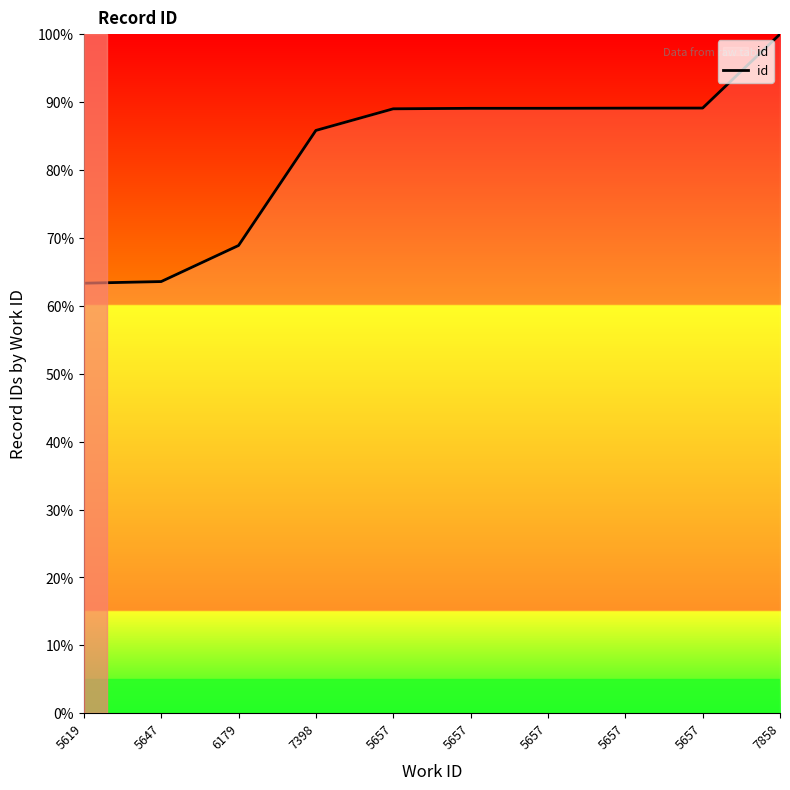

What is the greatest value displayed?

100.0